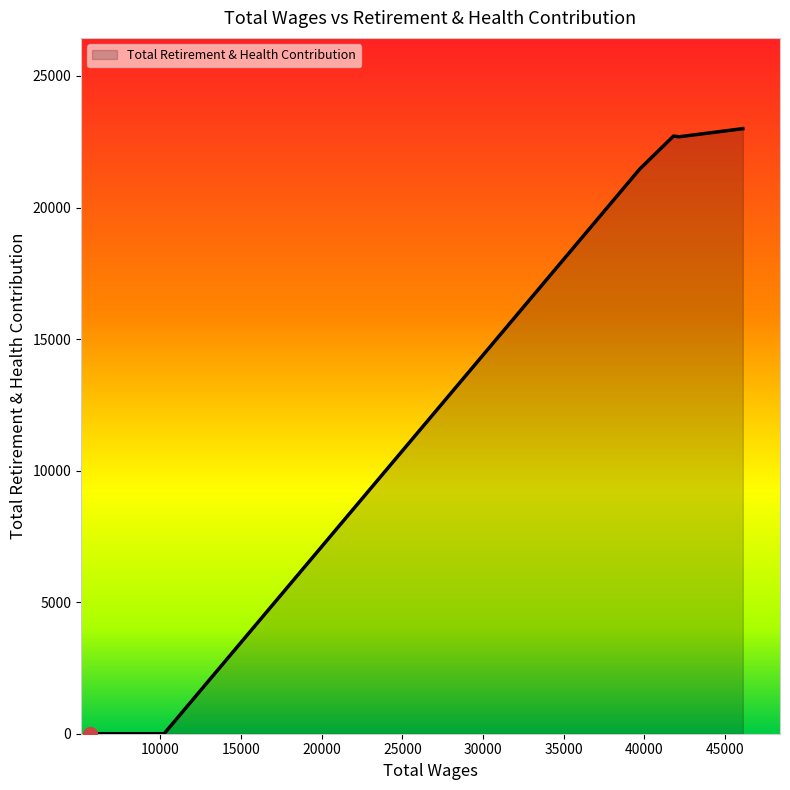

What is the difference between the maximum and minimum values?

22997